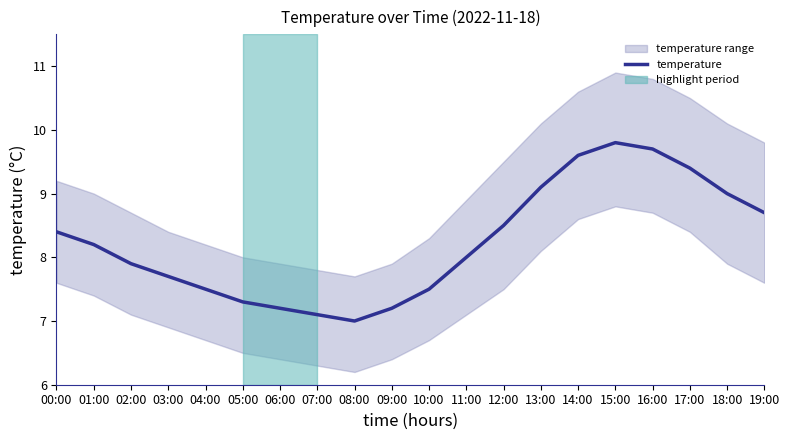

What is the label of the 15th point from the left?

14:00